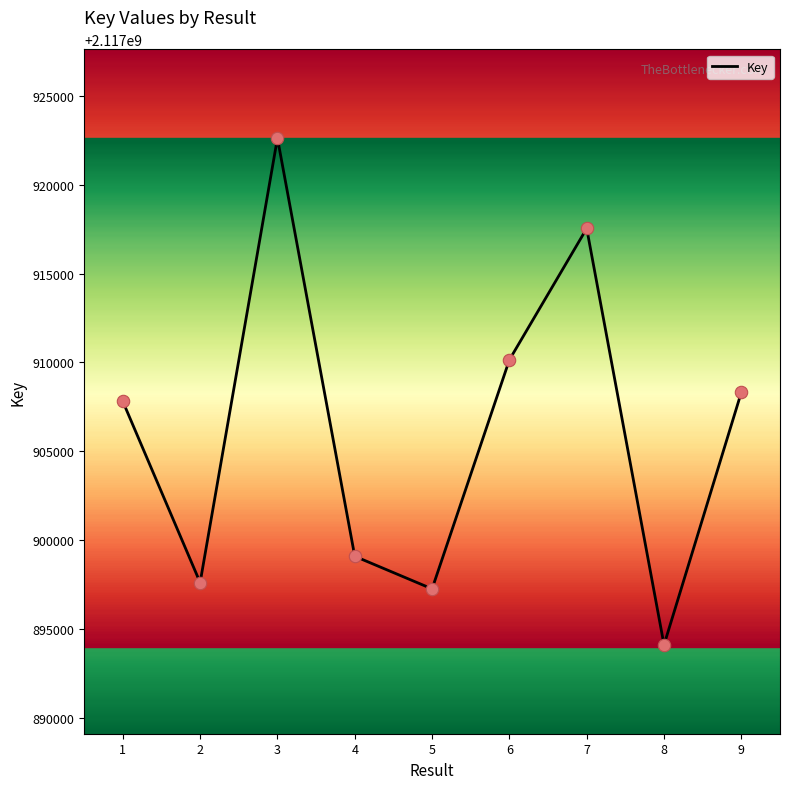

What is the change in value from 6 to 8?

-16040